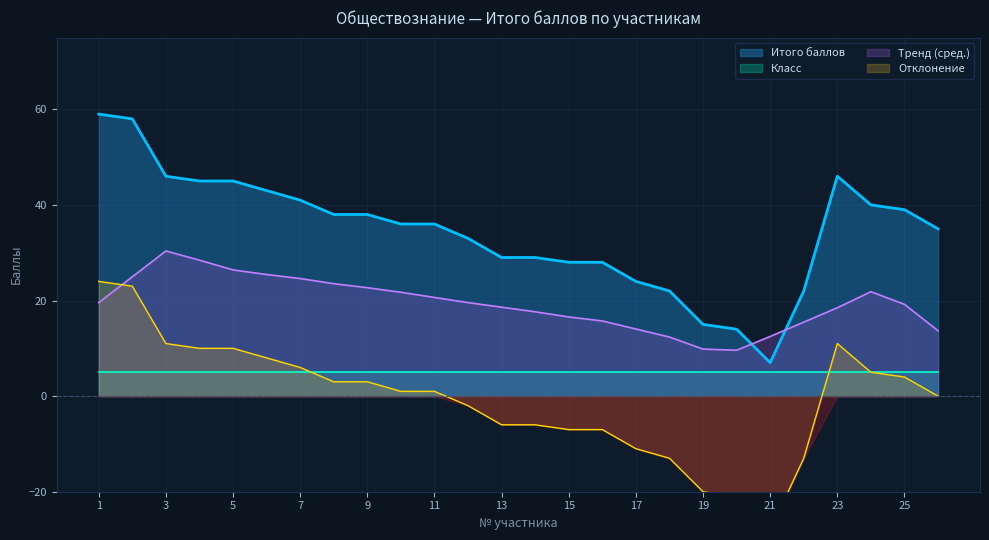

True or false: the data has more than 0 interior local peaks.

True